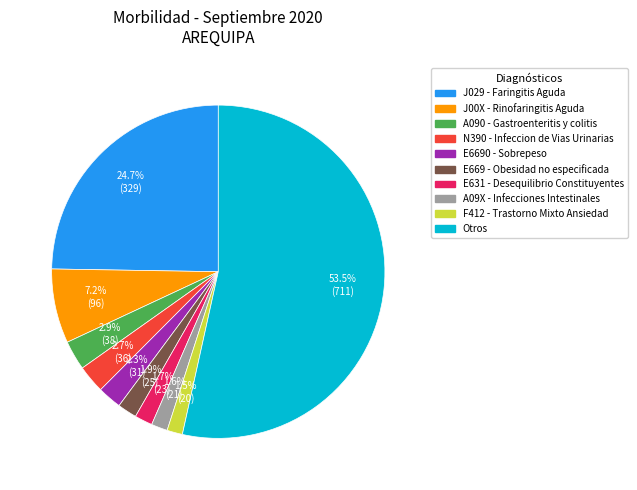

What is the ratio of the value at Otros to the value at J00X - Rinofaringitis Aguda?

7.4